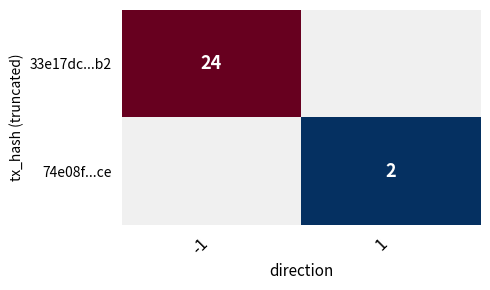

At which category does the chart reach its peak across all series?

-1